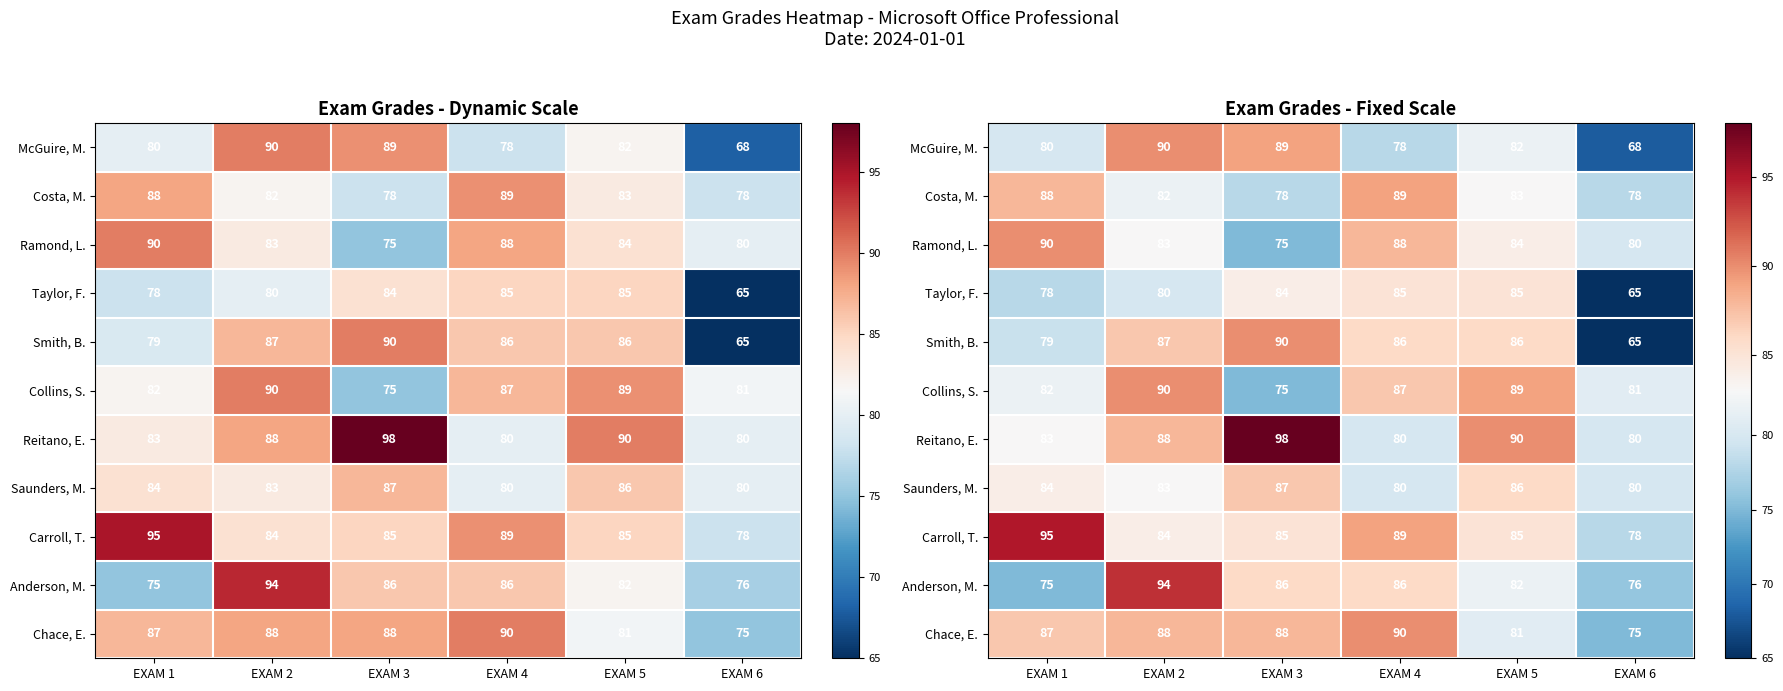

What is the average value of the Taylor, F. series?

80